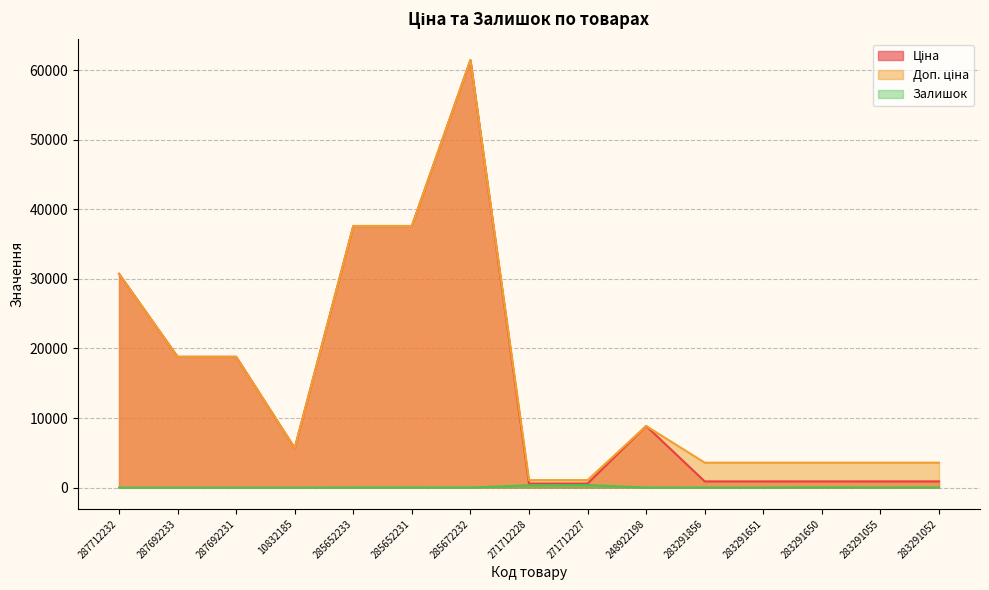

Reading left to right, what are all the values shown in this chart?

Ціна: 30717.1	18796.8	18796.8	5673.8	37593.6	37593.6	61434.3	589.9	589.9	8856.7	895.9	895.9	895.9	895.9	895.9
Доп. ціна: 30717.1	18796.8	18796.8	5673.8	37593.6	37593.6	61434.3	1081.7	1081.7	8856.7	3583.6	3583.6	3583.6	3583.6	3583.6
Залишок: 0.0	0.0	0.0	2.0	13.0	23.0	16.0	333.0	373.0	11.0	7.0	6.0	43.0	9.0	26.0